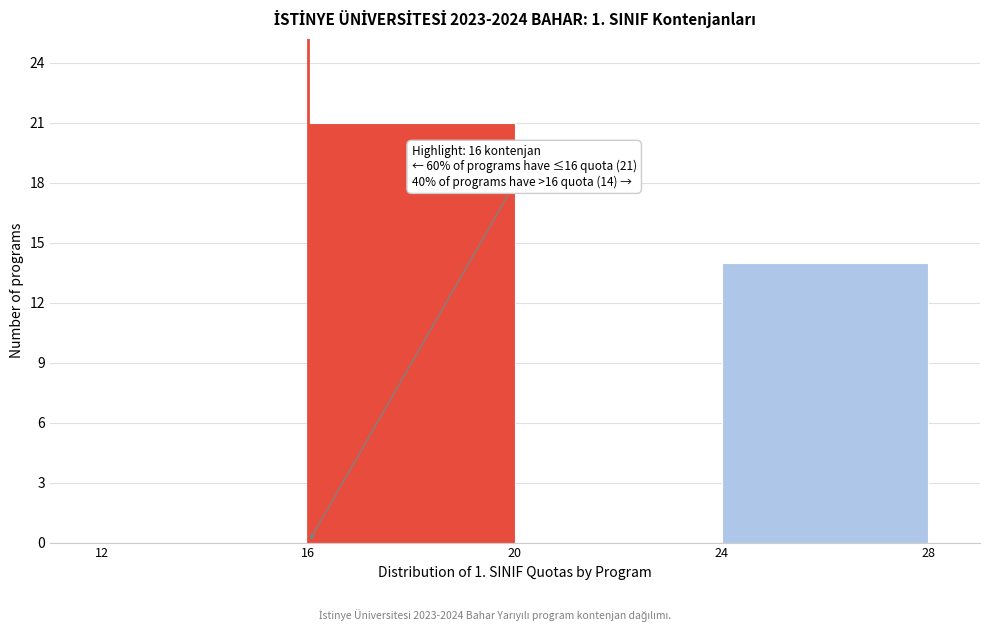

Over which range of the x-axis is the bar tallest?

16 to 20